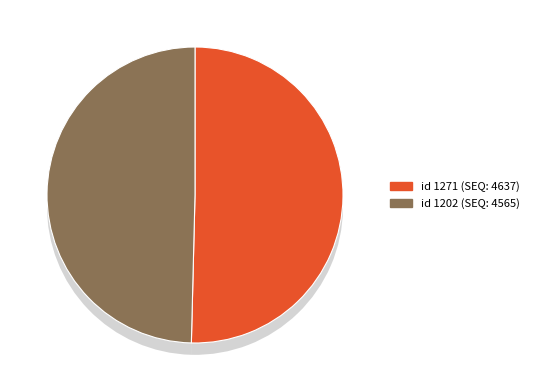

Is there any slice that represents more than half of the pie?

Yes